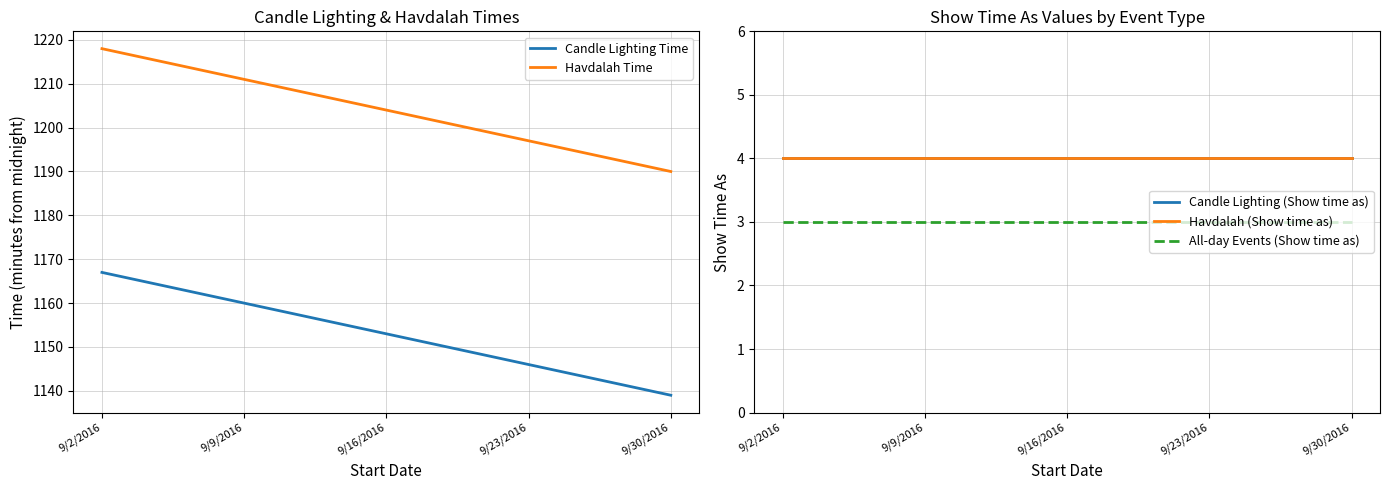

The Candle Lighting Time series shows 475 at 9/2/2016. True or false?

False